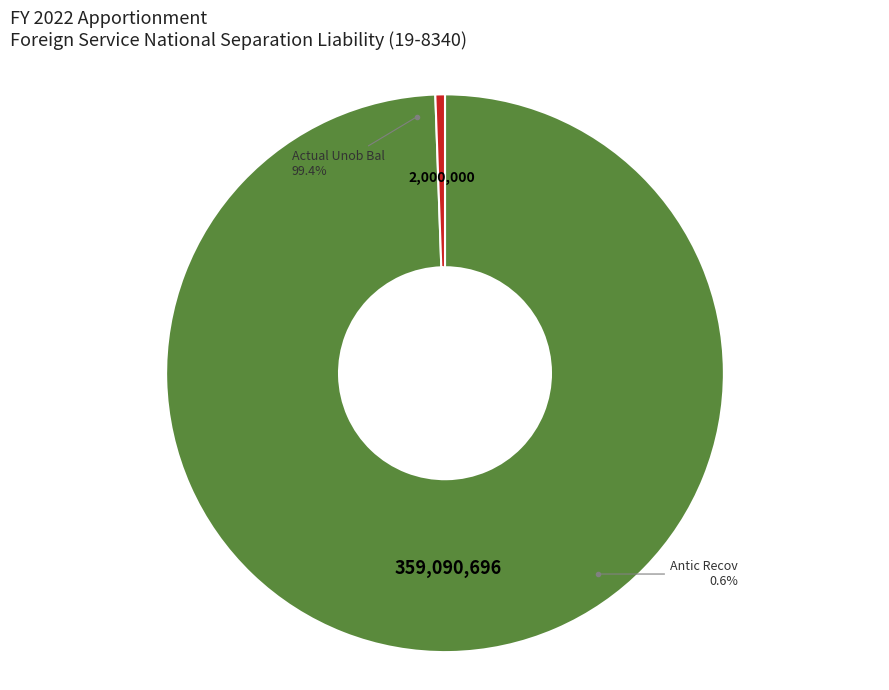

How many segments does this pie chart have?

2